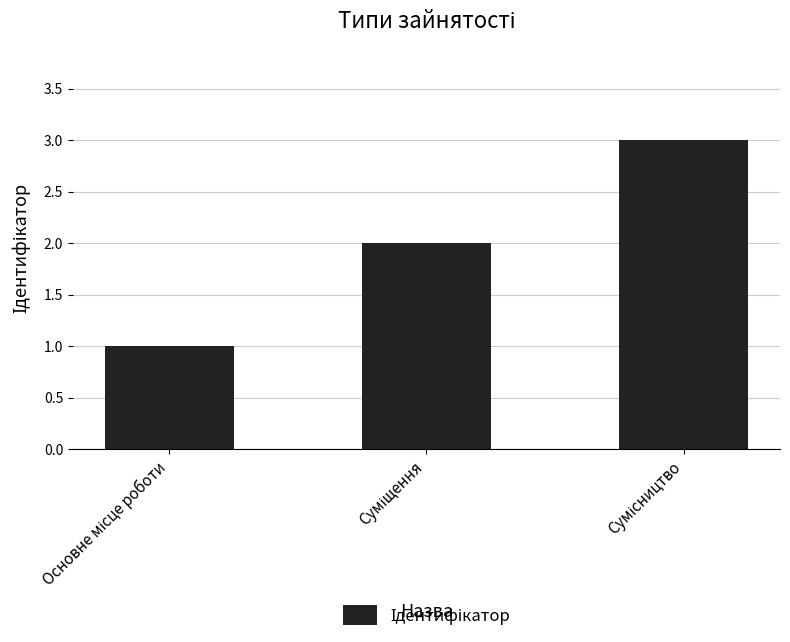

What is the sum of all values?

6